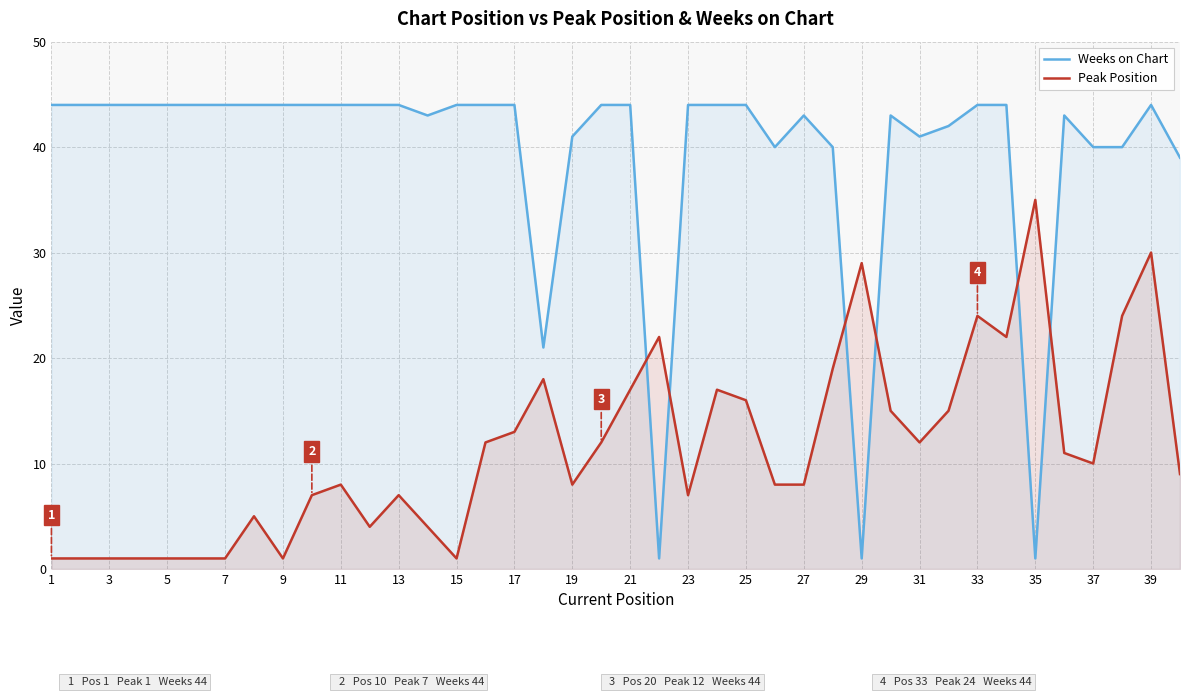

What value does the Weeks on Chart series have at 13, to the nearest 10?

40